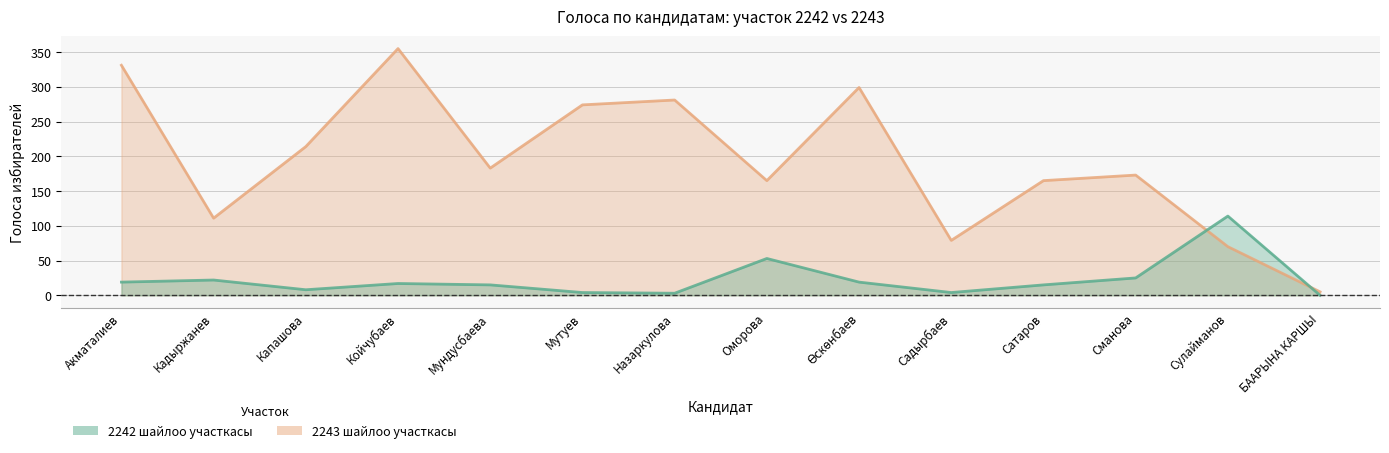

How many data points in 2242 шайлоо участкасы are less than 17?

7